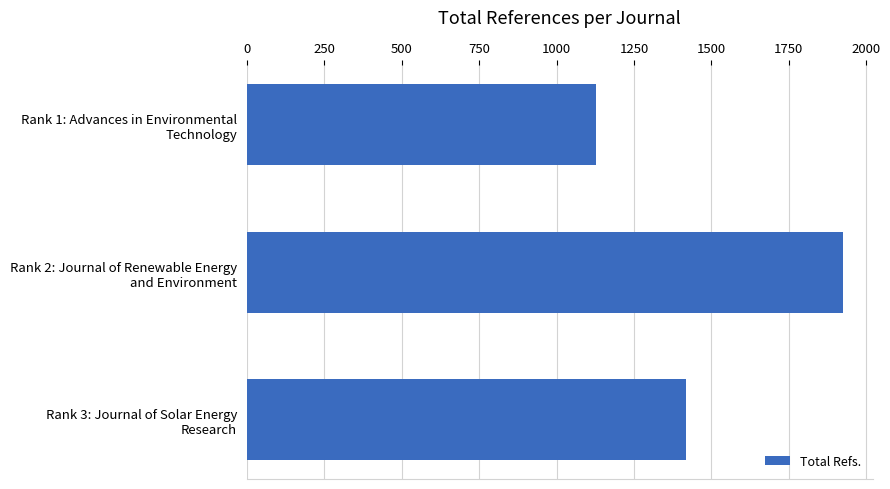

What is the difference between the maximum and minimum values?

796